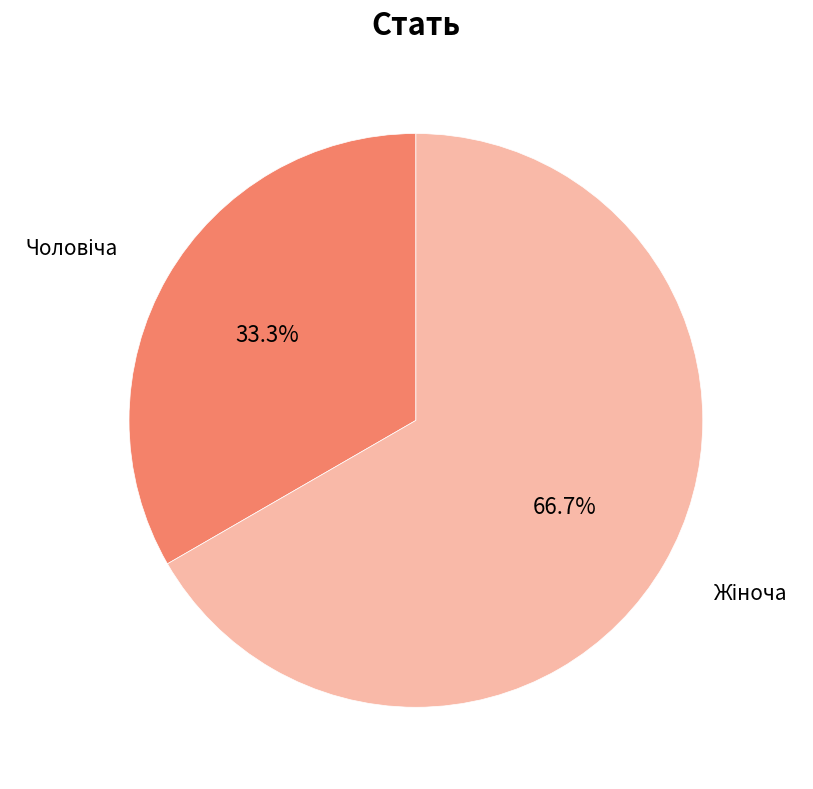

Is there a majority slice in this chart?

Yes